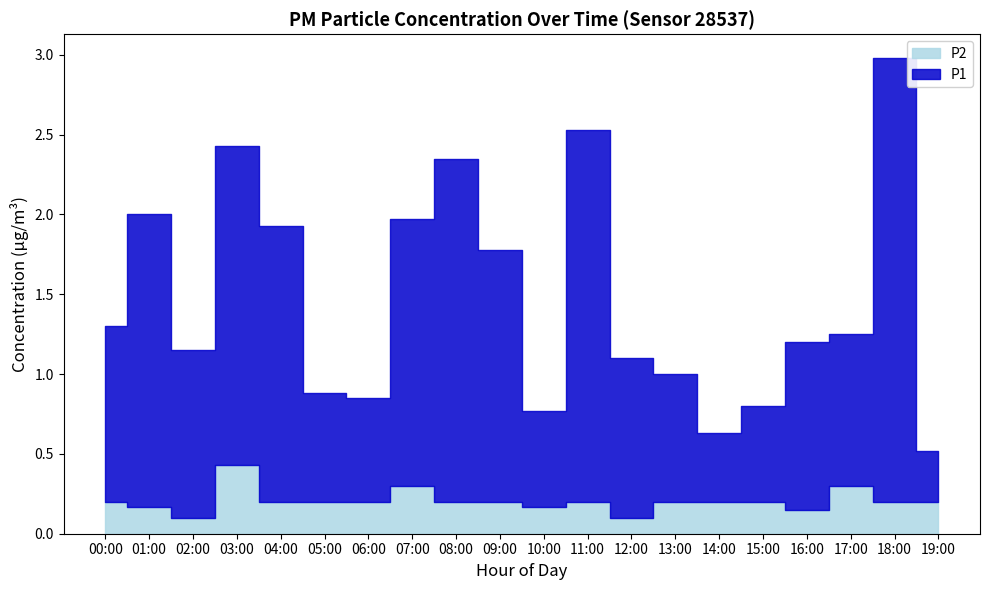

How many series are shown in this chart?

2